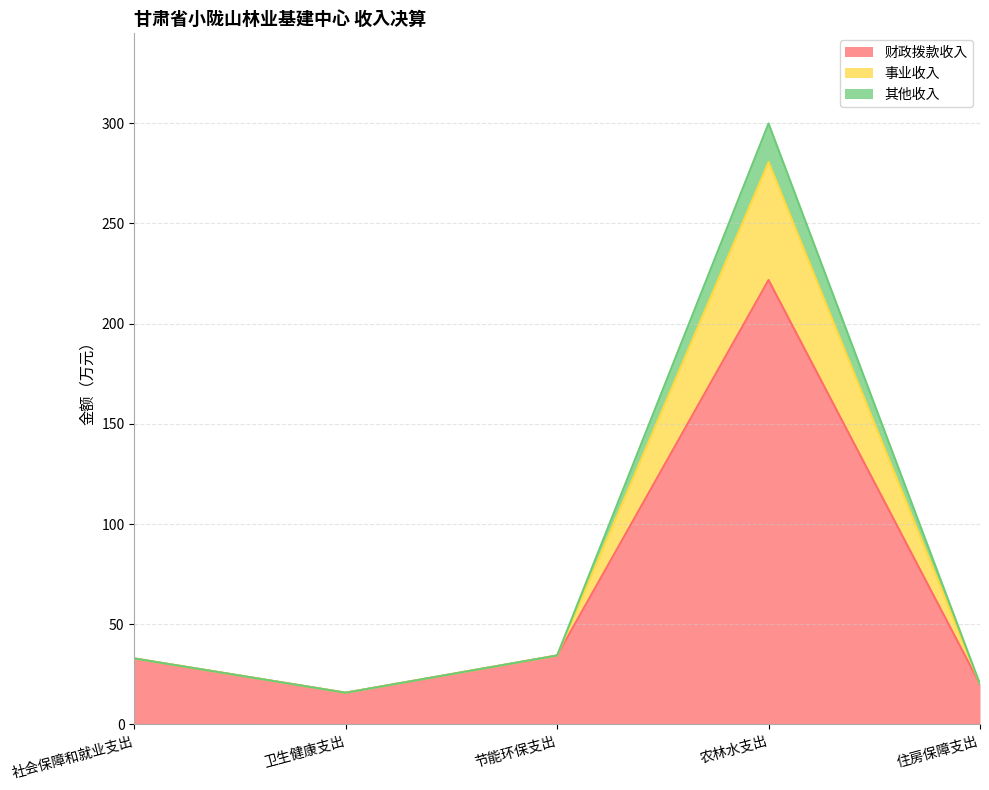

Rank the categories by 事业收入 value from highest to lowest.

农林水支出, 节能环保支出, 社会保障和就业支出, 住房保障支出, 卫生健康支出